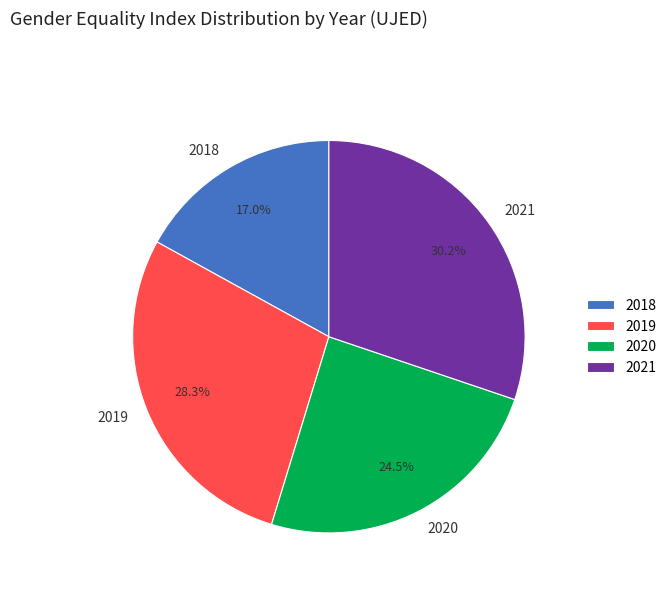

How many slices are in this pie chart?

4